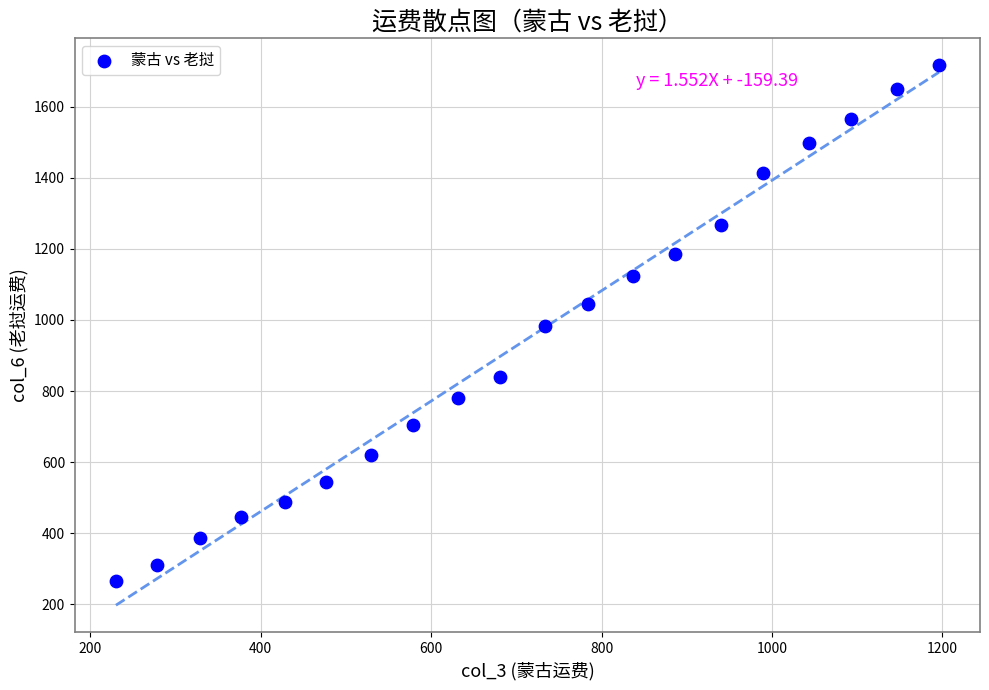

What is the range of Y values (max minus min)?

1448.7